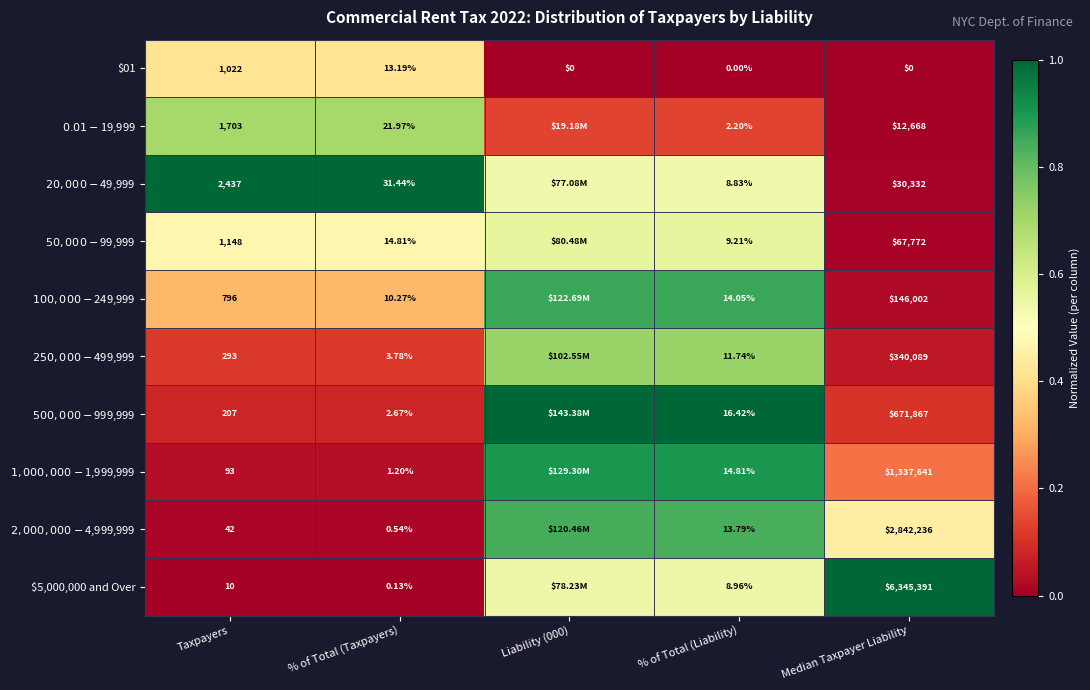

How many data points does each series have?

5